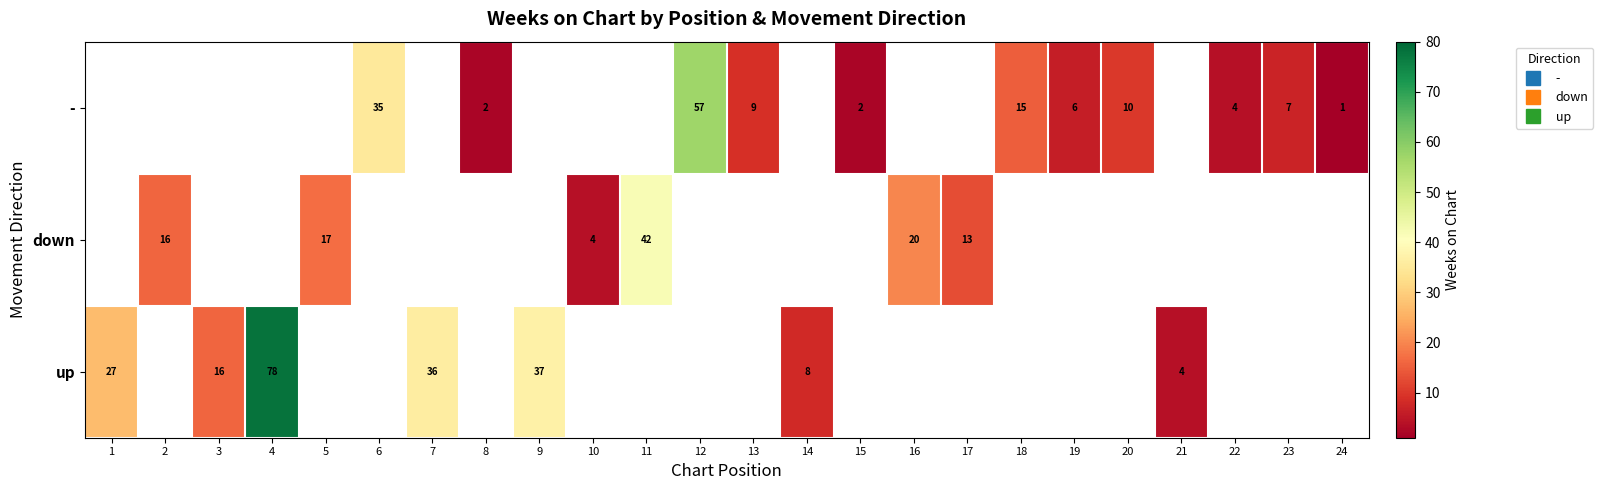

Which series changed the most between 15 and 23?

-